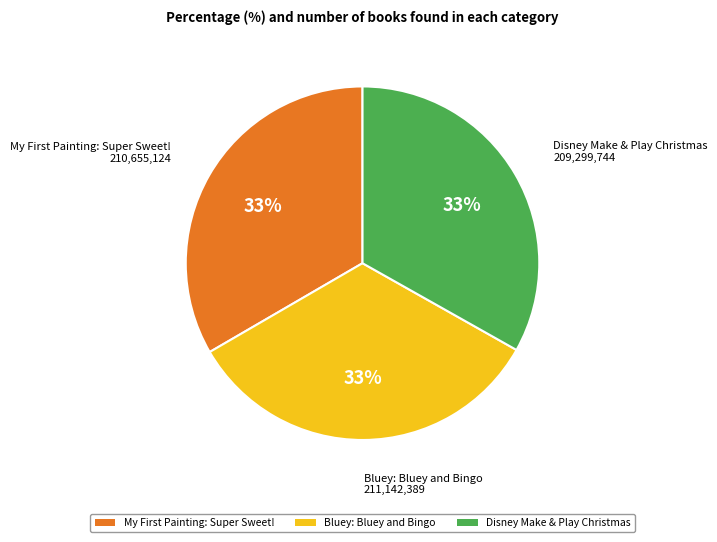

To the nearest percent, what percentage of the pie is Disney Make & Play Christmas?

33%